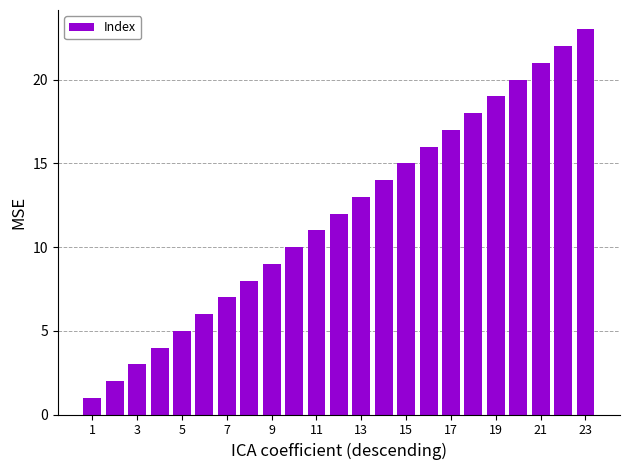

What is the sum of all values?

276